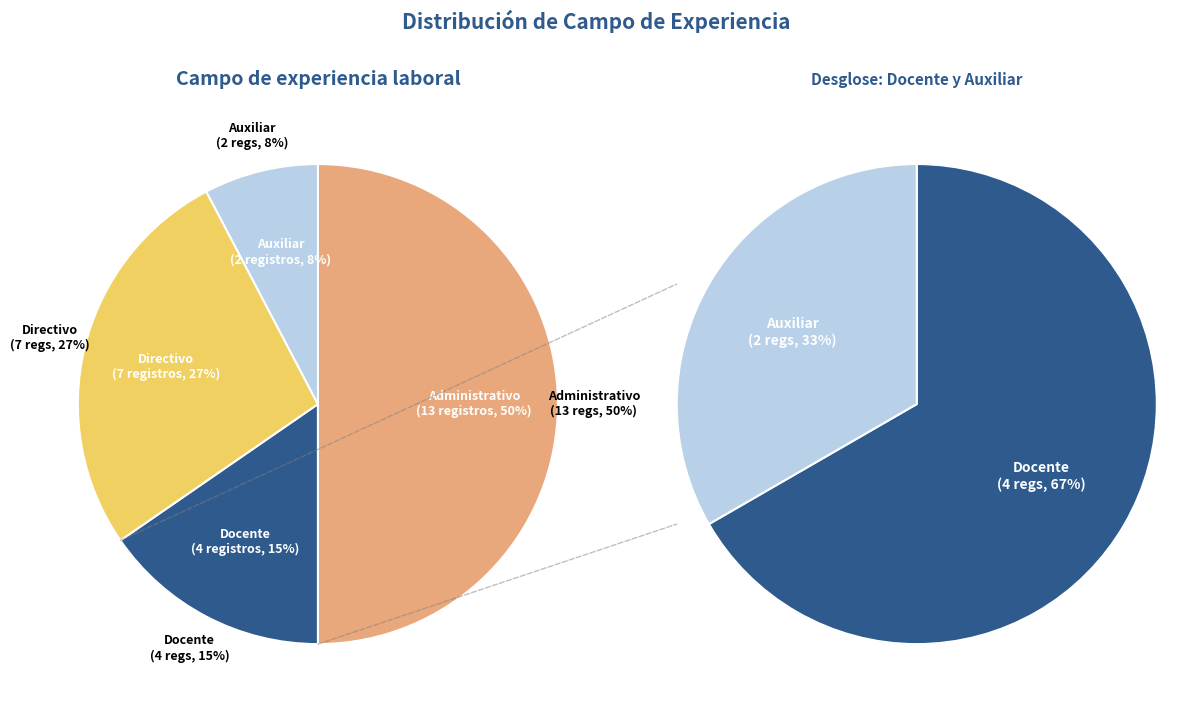

The Directivo slice represents 21% of the pie. True or false?

False